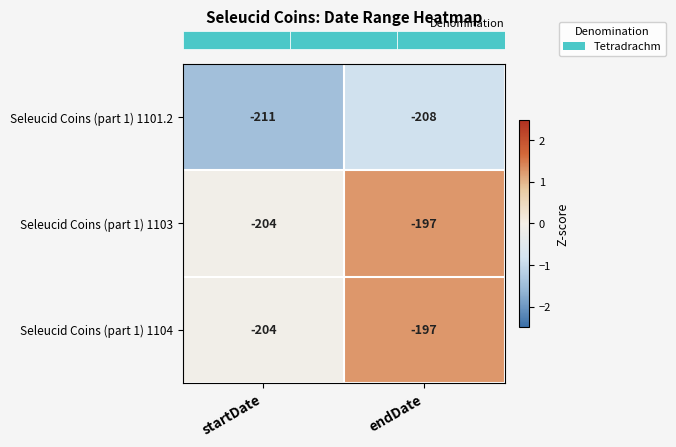

What is the difference between the maximum and minimum values in the Seleucid Coins (part 1) 1103 series?

7